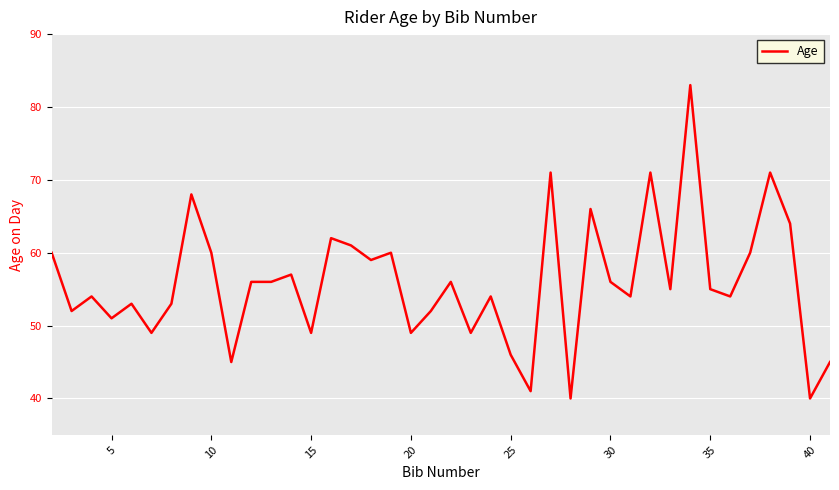

What is the greatest value displayed?

83